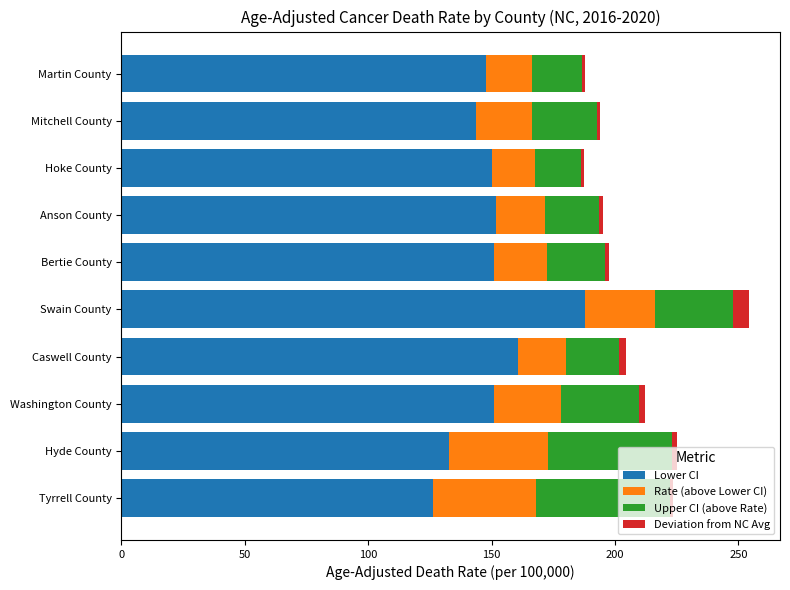

Which category has the highest value in the Lower CI series?

Swain County